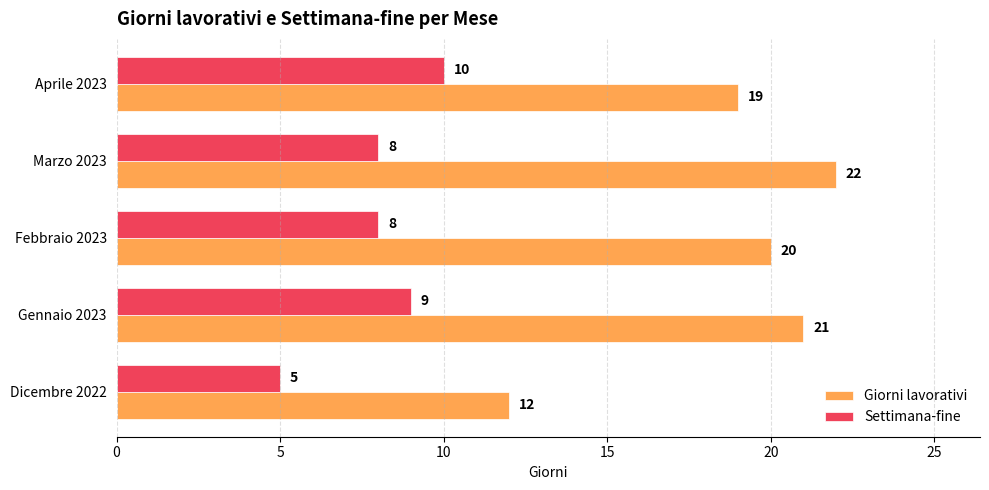

What is the sum of all Giorni lavorativi values?

94